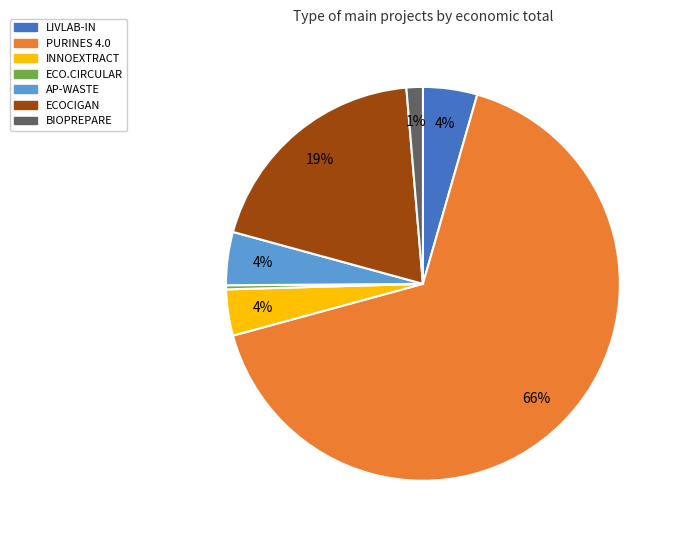

Which has a higher value, ECOCIGAN or LIVLAB-IN?

ECOCIGAN